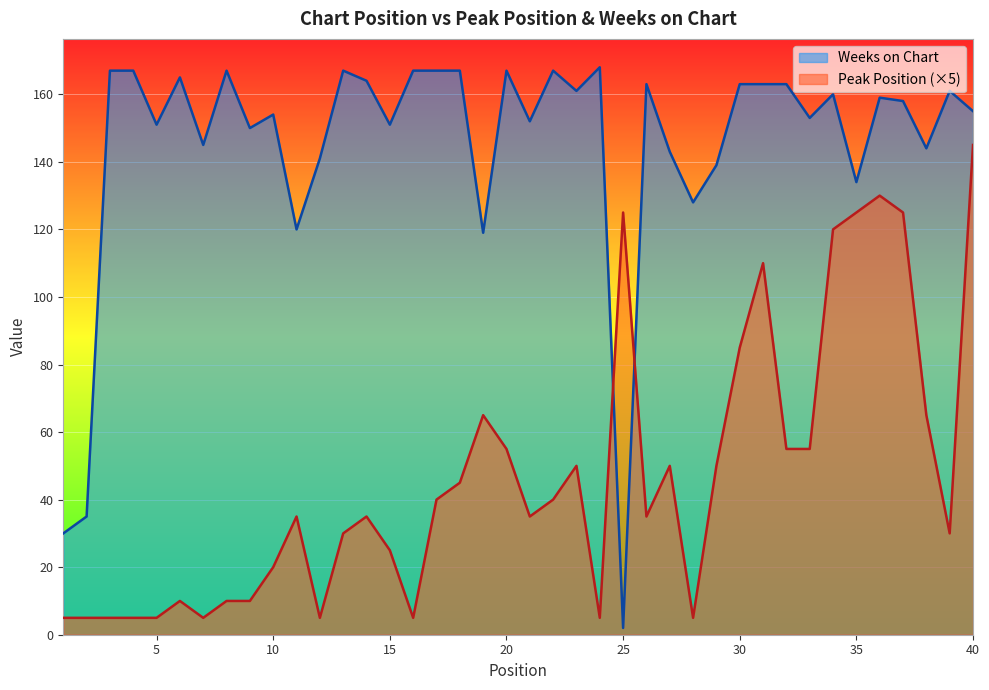

What is the spread (max minus min) of values at 16?

162